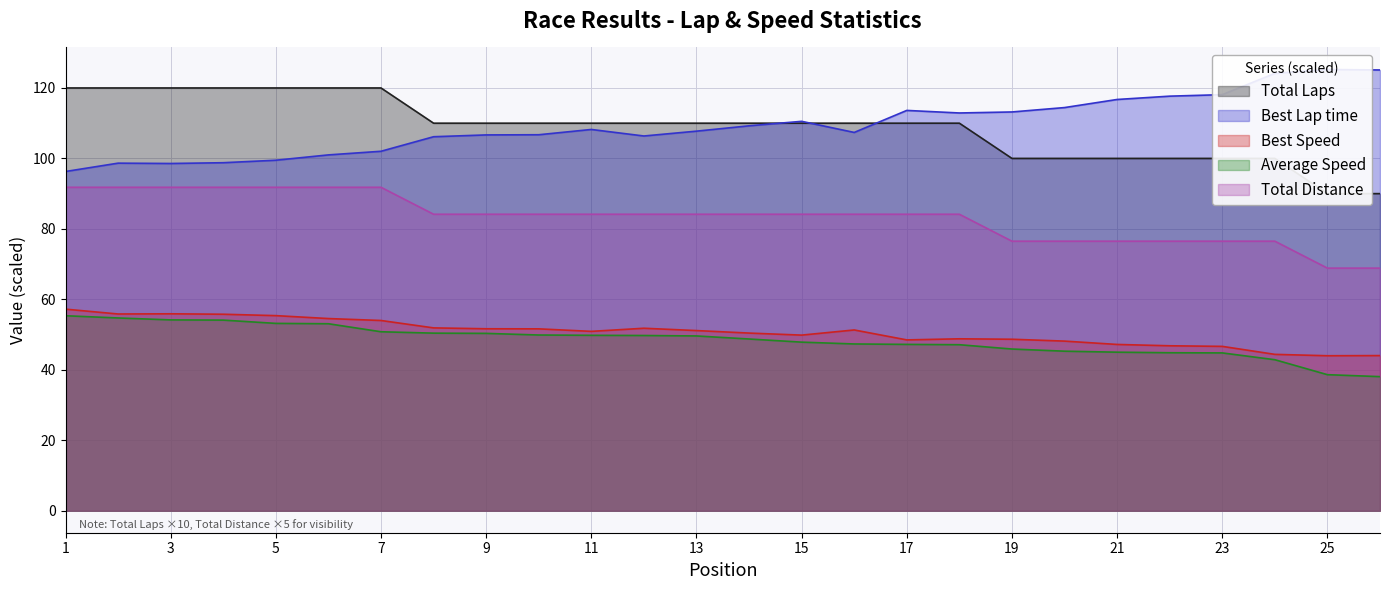

Reading right to left, what are all the values shown in this chart?

Total Laps: 90.0	90.0	100.0	100.0	100.0	100.0	100.0	100.0	110.0	110.0	110.0	110.0	110.0	110.0	110.0	110.0	110.0	110.0	110.0	120.0	120.0	120.0	120.0	120.0	120.0	120.0
Best Lap time: 125.1	125.2	124.1	118.1	117.7	116.7	114.4	113.2	112.9	113.6	107.4	110.5	109.3	107.7	106.4	108.2	106.7	106.7	106.2	102.0	101.0	99.5	98.8	98.6	98.7	96.3
Best Speed: 44.0	44.0	44.4	46.6	46.8	47.2	48.1	48.7	48.8	48.5	51.3	49.8	50.4	51.1	51.8	50.9	51.6	51.6	51.9	54.0	54.5	55.4	55.8	55.9	55.8	57.2
Average Speed: 38.0	38.6	42.9	44.8	44.8	45.0	45.3	45.9	47.1	47.2	47.3	47.8	48.7	49.6	49.7	49.8	49.9	50.3	50.4	50.8	53.1	53.2	54.1	54.2	54.7	55.3
Total Distance: 68.8	68.8	76.5	76.5	76.5	76.5	76.5	76.5	84.1	84.1	84.1	84.1	84.1	84.1	84.1	84.1	84.1	84.1	84.1	91.8	91.8	91.8	91.8	91.8	91.8	91.8